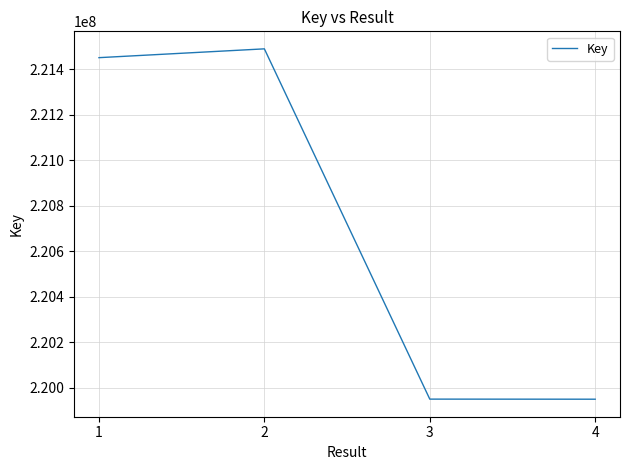

What is the difference between the maximum and minimum values?

1540882